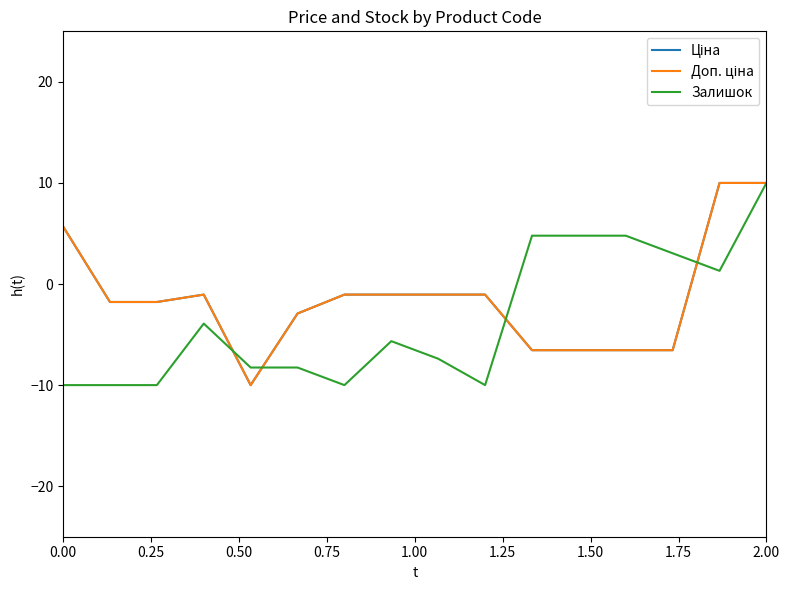

What is the value of the Ціна point at the 6th from the left?

-2.9